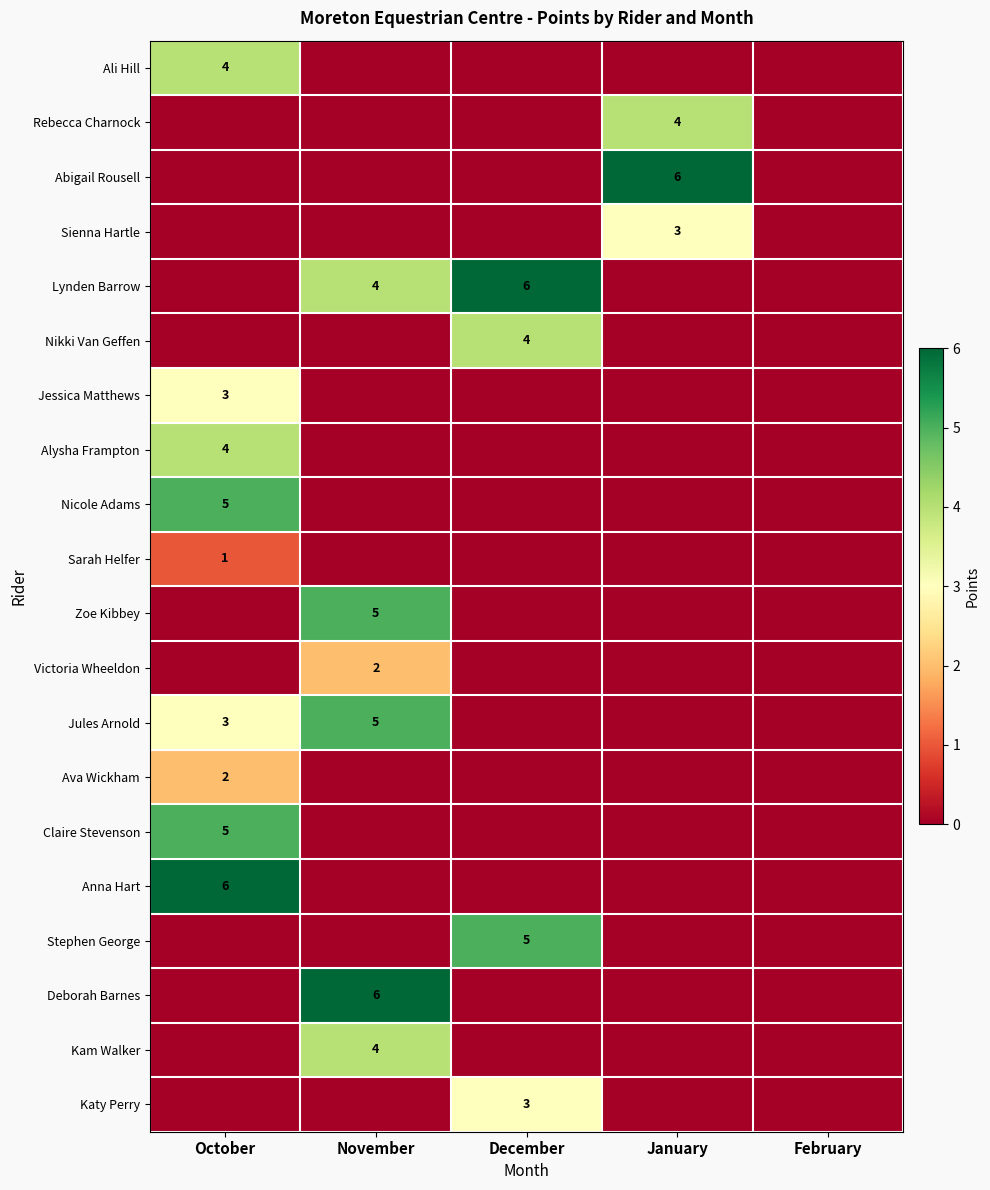

The value of Jules Arnold at October is 5. True or false?

False